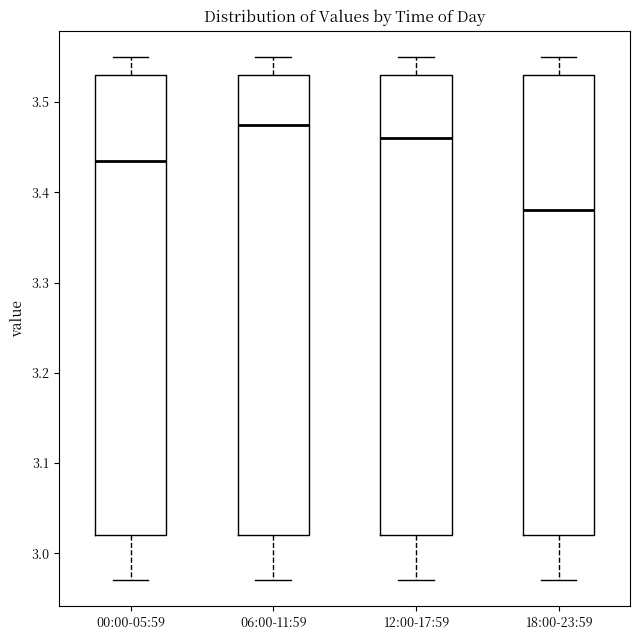

Which box has the lowest median line?

18:00-23:59